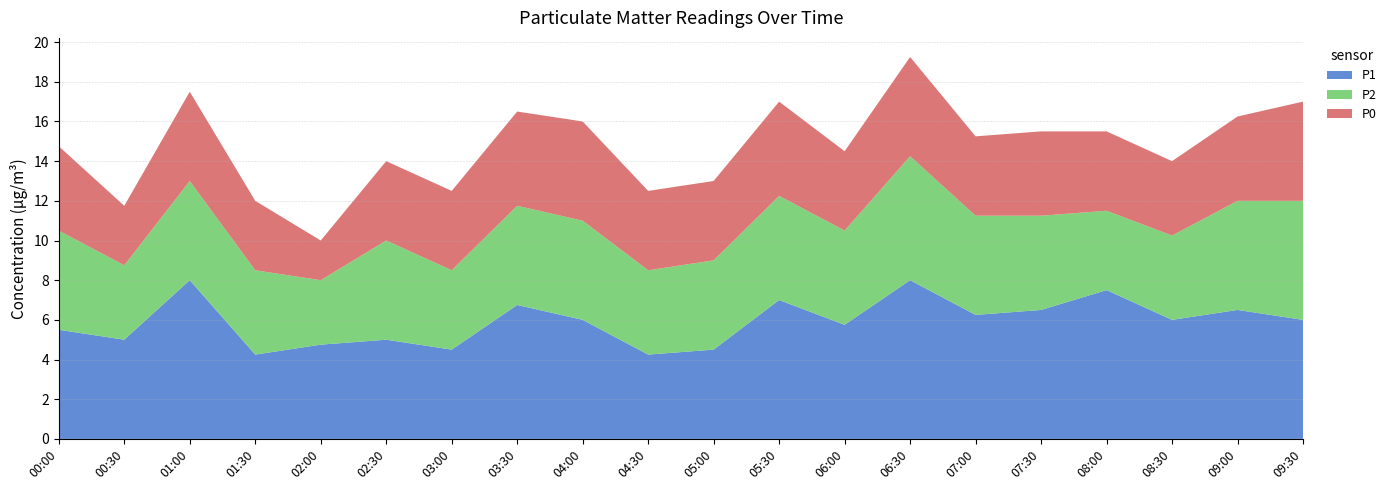

Reading right to left, transcribe all the data shown in this chart.

P1: 6.0	6.5	6.0	7.5	6.5	6.2	8.0	5.8	7.0	4.5	4.2	6.0	6.8	4.5	5.0	4.8	4.2	8.0	5.0	5.5
P2: 6.0	5.5	4.2	4.0	4.8	5.0	6.2	4.8	5.2	4.5	4.2	5.0	5.0	4.0	5.0	3.2	4.2	5.0	3.8	5.0
P0: 5.0	4.2	3.8	4.0	4.2	4.0	5.0	4.0	4.8	4.0	4.0	5.0	4.8	4.0	4.0	2.0	3.5	4.5	3.0	4.2